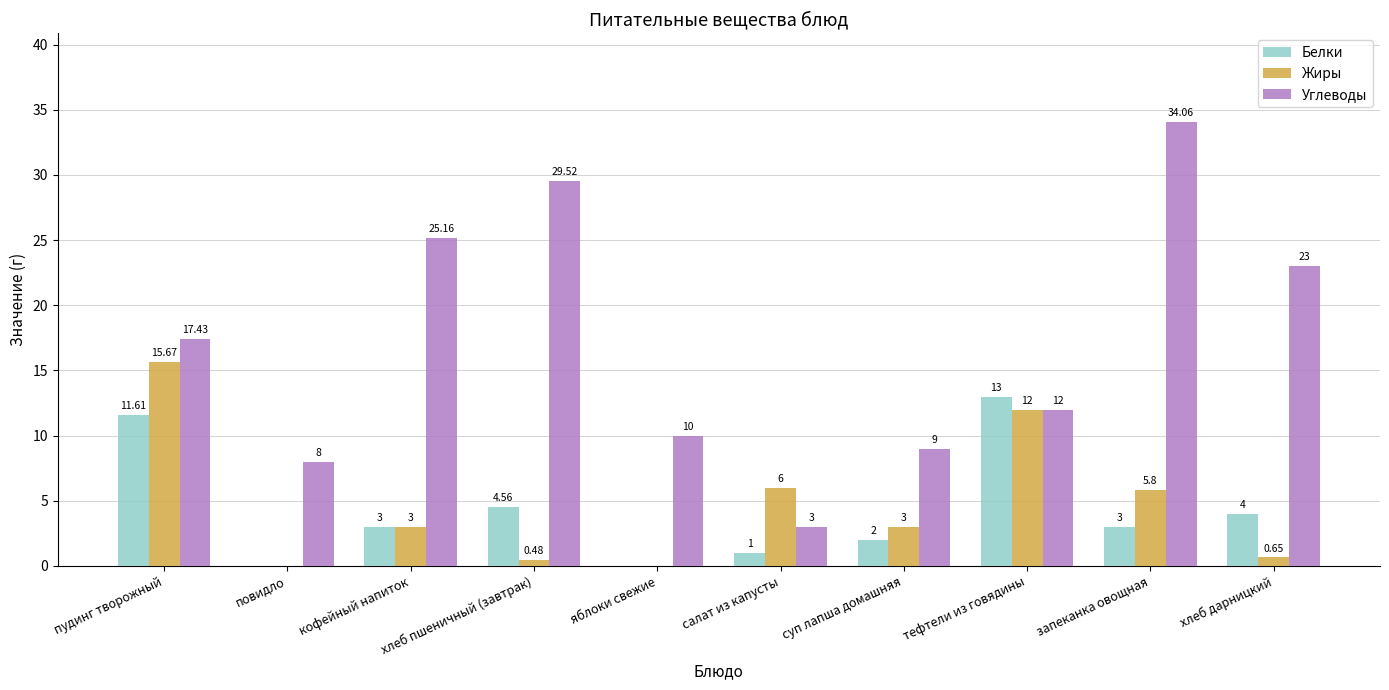

Between хлеб пшеничный (завтрак) and тефтели из говядины, which series saw the biggest shift?

Углеводы